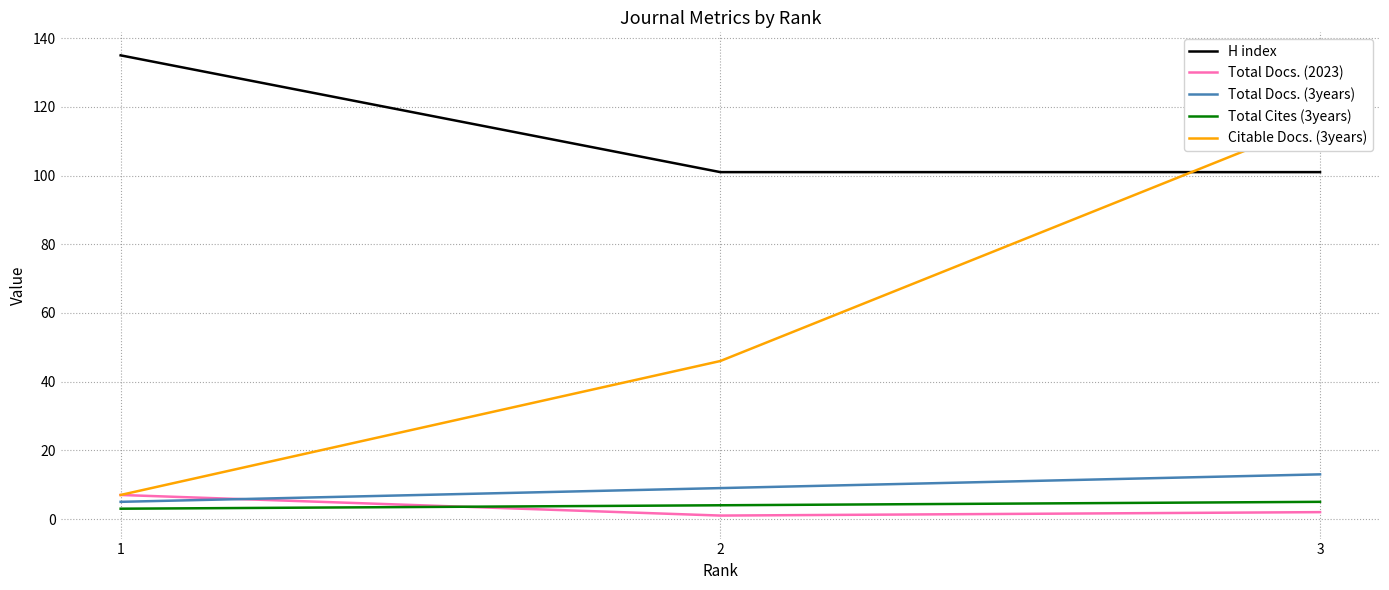

Reading left to right, extract all data points from this chart.

H index: 135	101	101
Total Docs. (2023): 7	1	2
Total Docs. (3years): 5	9	13
Total Cites (3years): 3	4	5
Citable Docs. (3years): 7	46	116